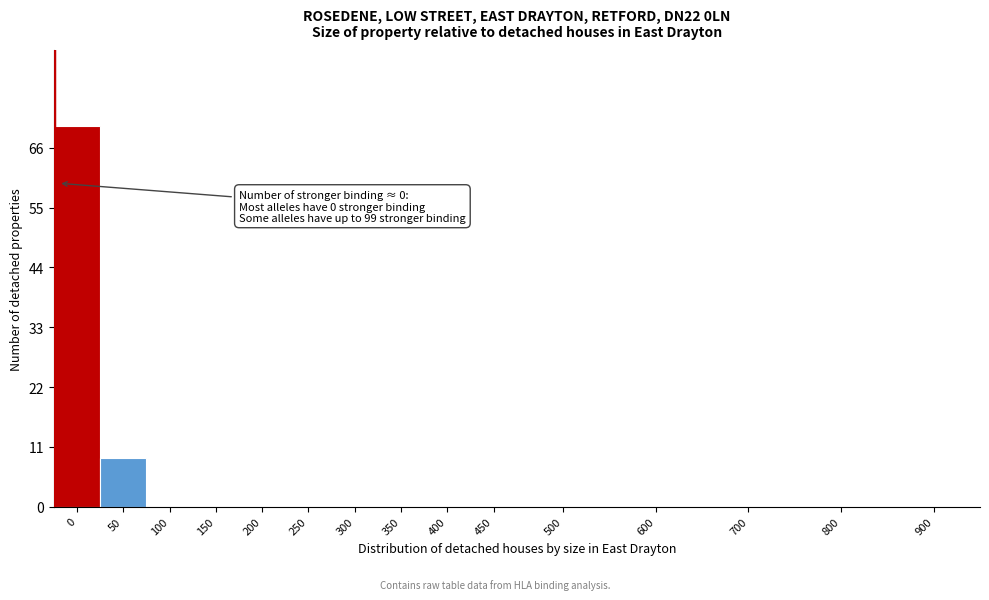

Reading right to left, what are all the values shown in this chart?

900=0	800=0	700=0	600=0	500=0	450=0	400=0	350=0	300=0	250=0	200=0	150=0	100=0	50=9	0=70